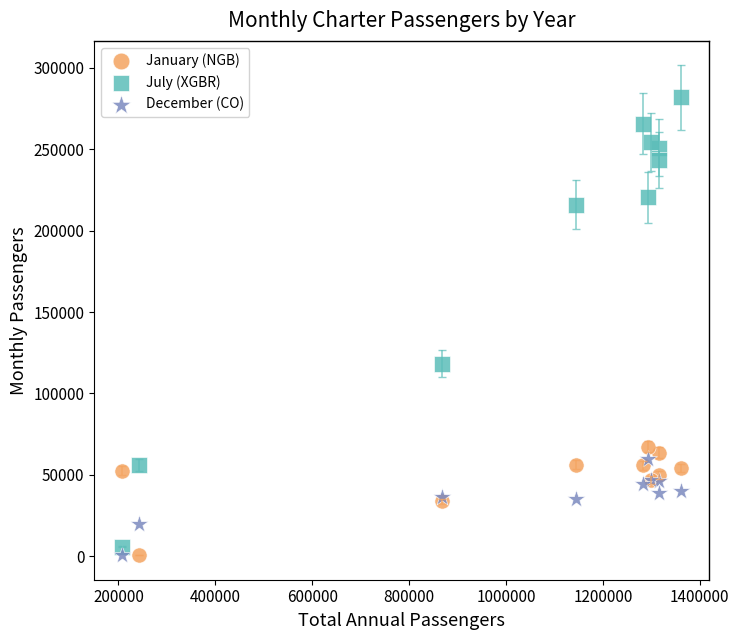

Across all series, what Y value is closest to 141187?

118205